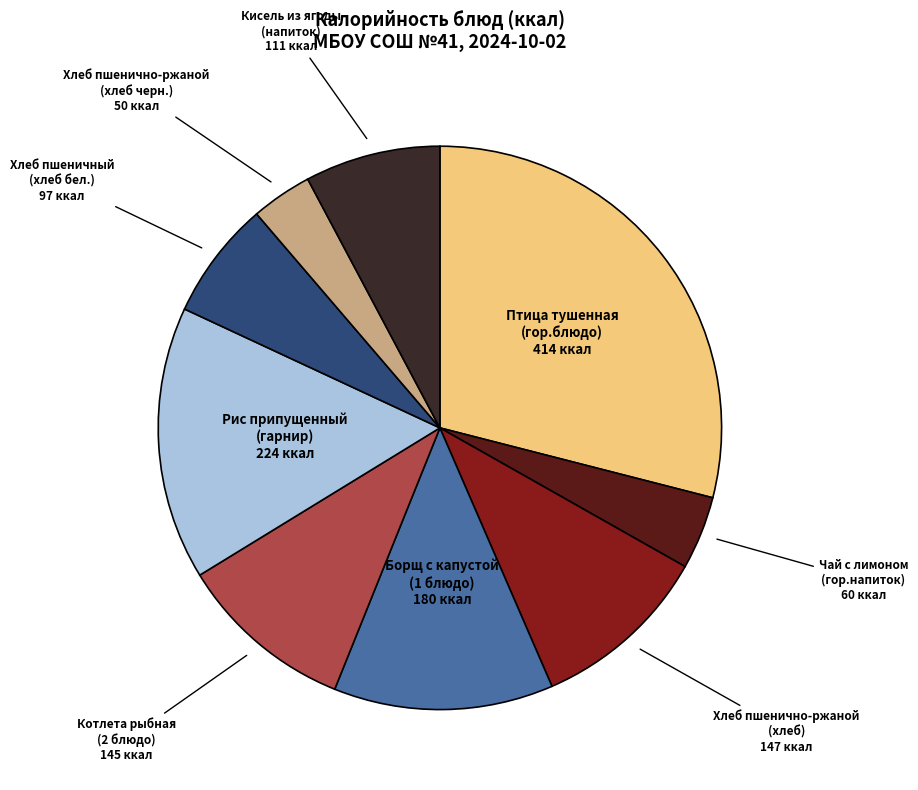

How many slices are in this pie chart?

9